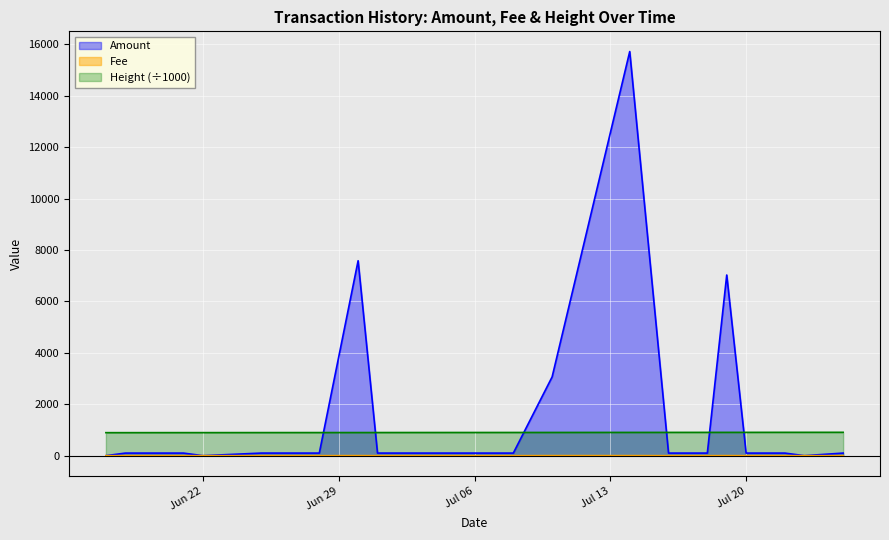

Where is the first local maximum for Fee?

2021-06-30